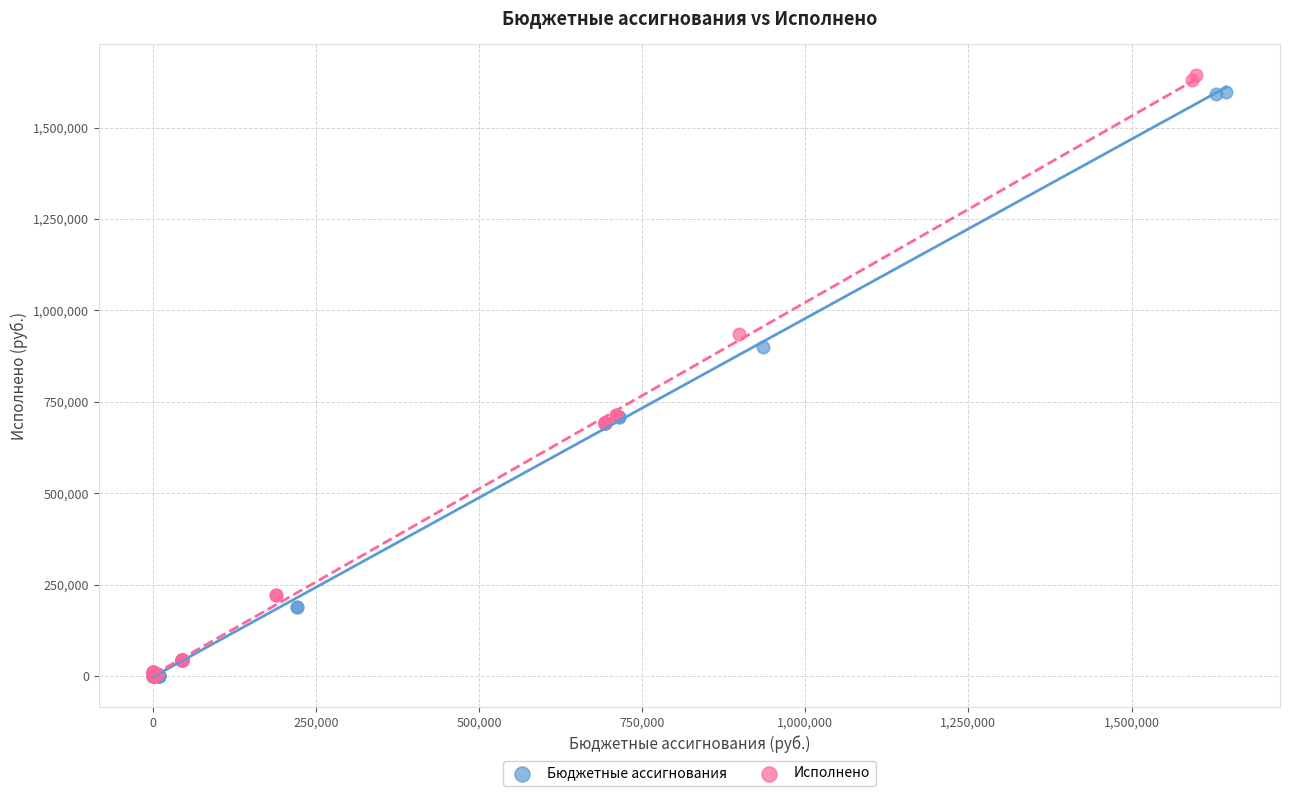

What are all the series names shown in the legend?

Бюджетные ассигнования, Исполнено